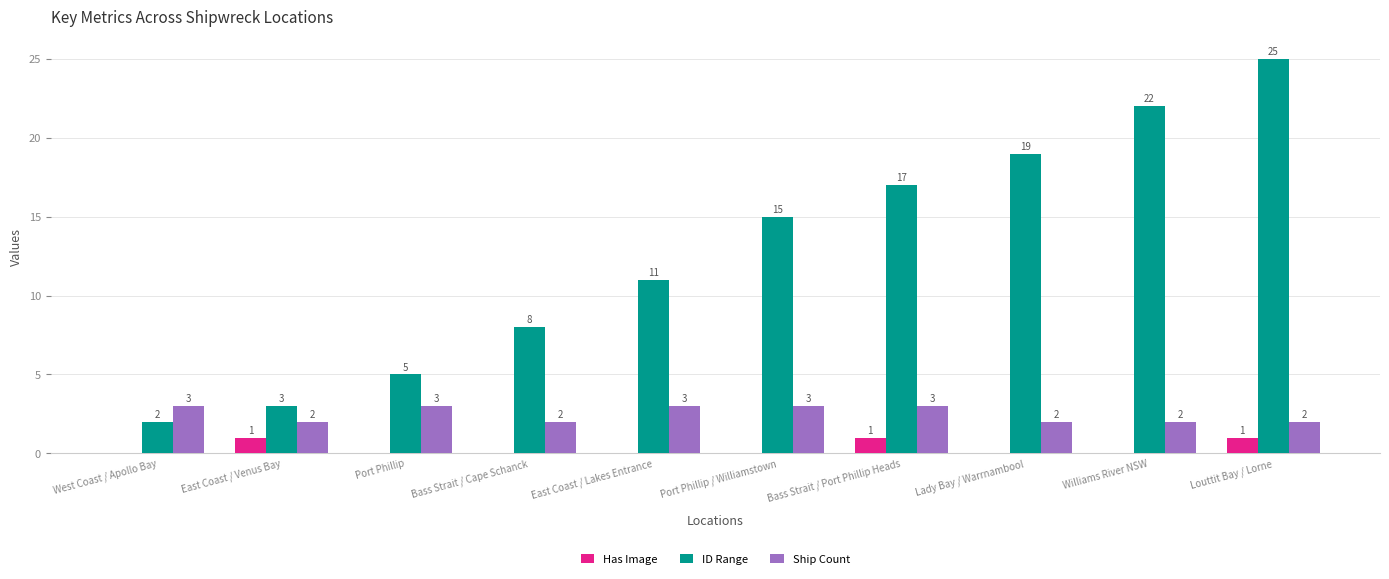

Which series changed the most between West Coast / Apollo Bay and Williams River NSW?

ID Range